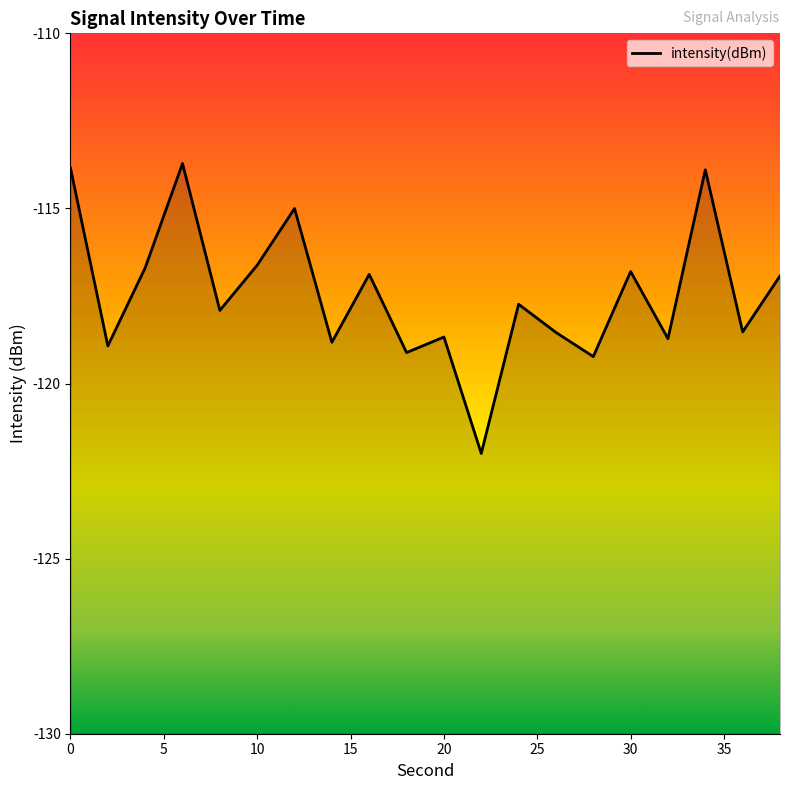

What is the difference between the maximum and minimum values?

8.3